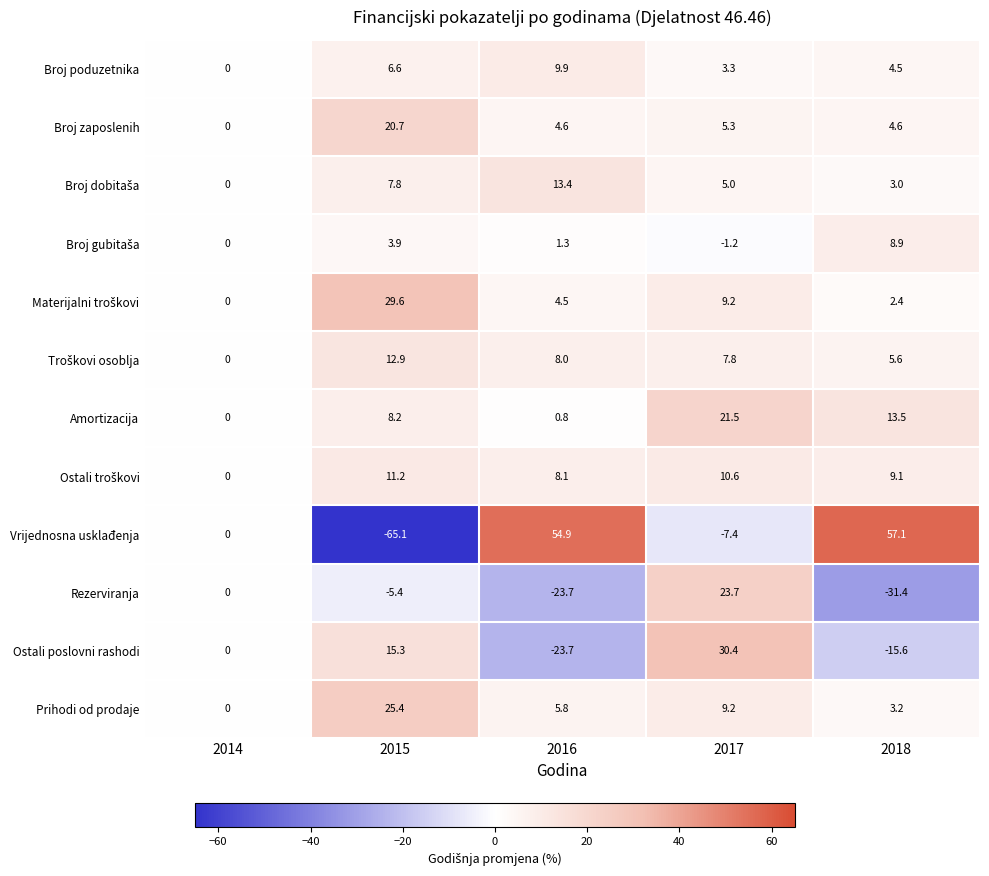

Which category has the highest value across all series?

2018